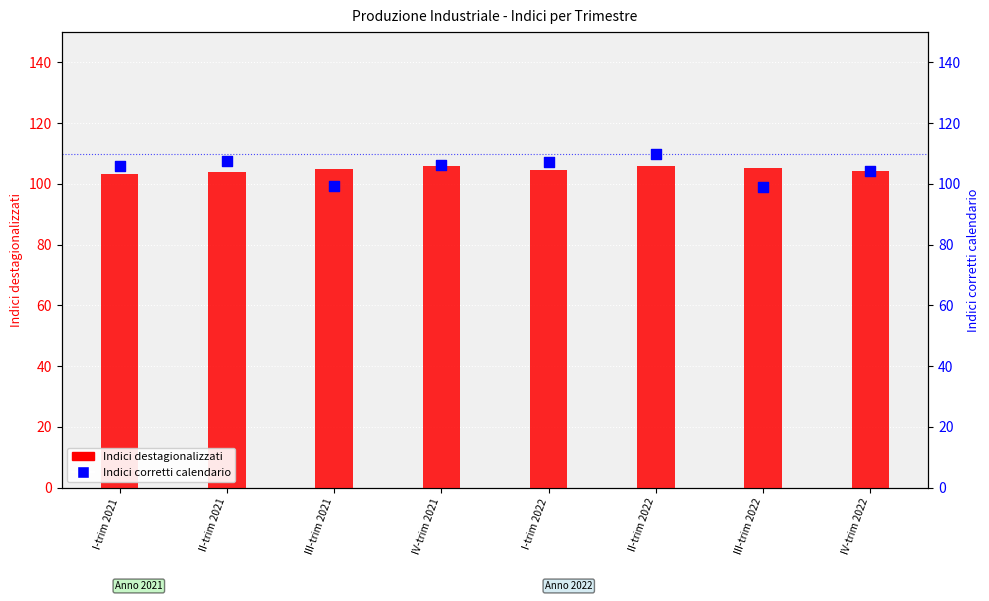

At how many categories does at least one series exceed 109?

1